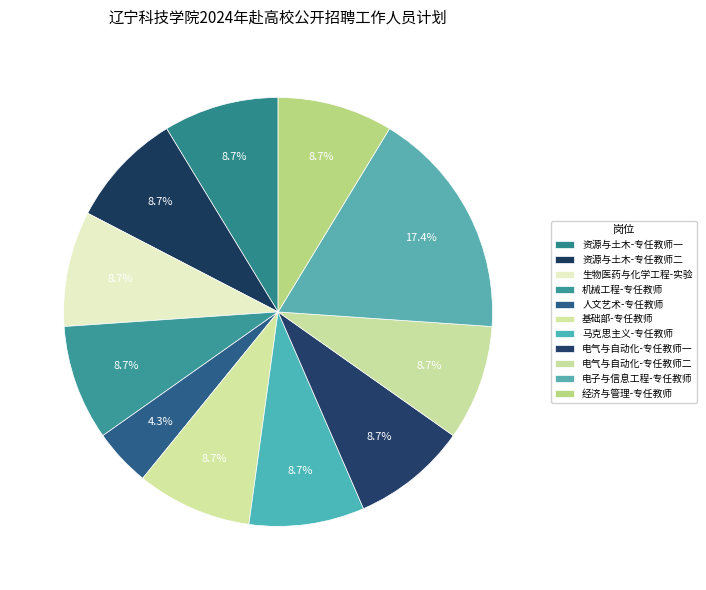

Count the number of slices in the pie.

11